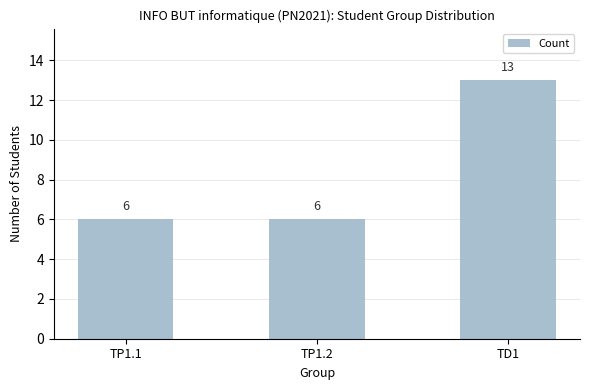

What is the value of the 2nd bar from the left?

6